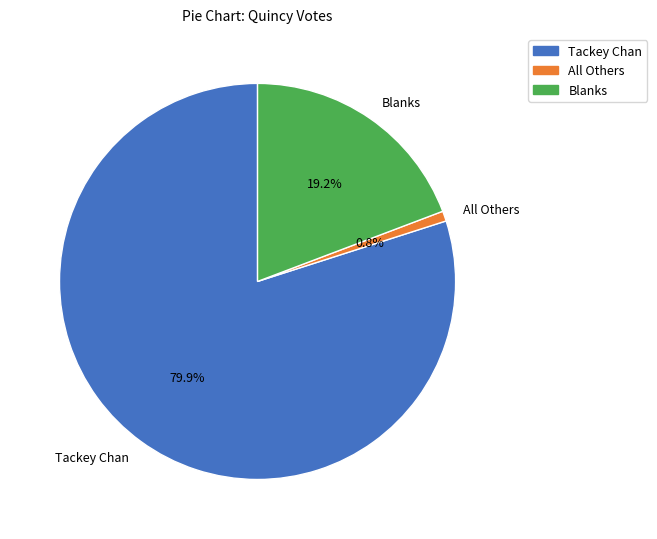

To the nearest percent, what percentage of the pie is All Others?

1%